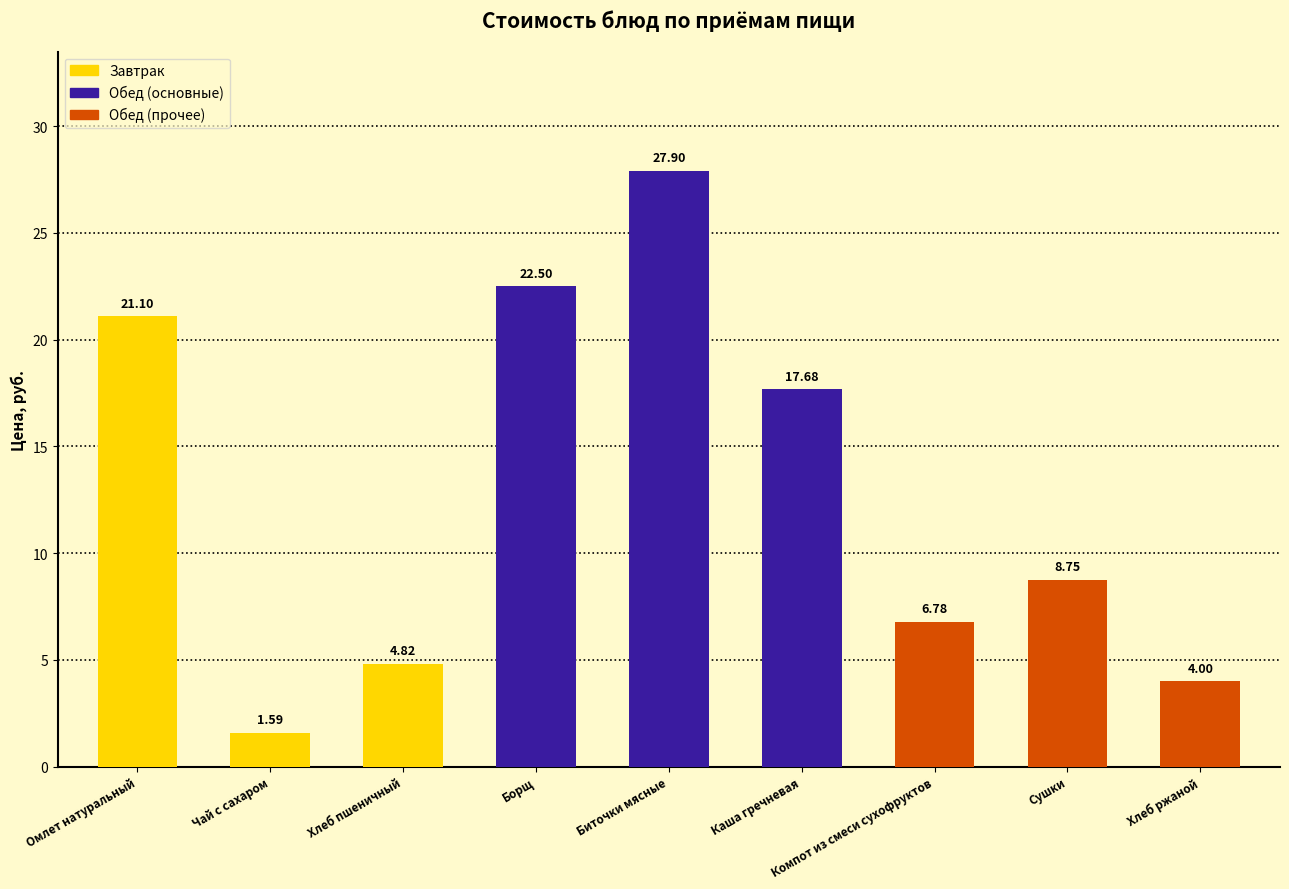

What is the maximum value shown in the chart?

27.9